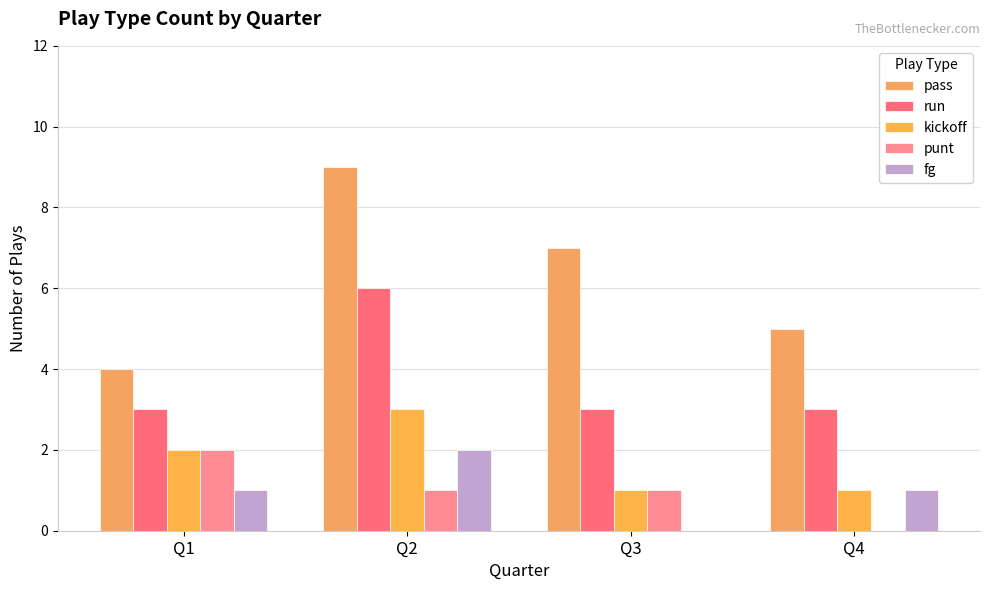

What is the difference between the highest and lowest values at Q1?

3